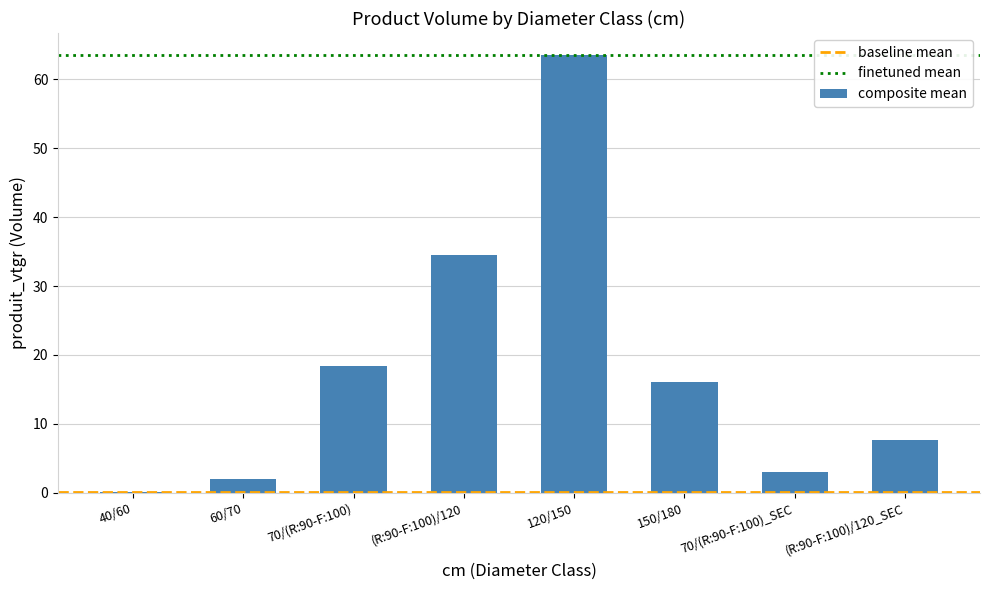

Does the chart contain stacked bars?

No